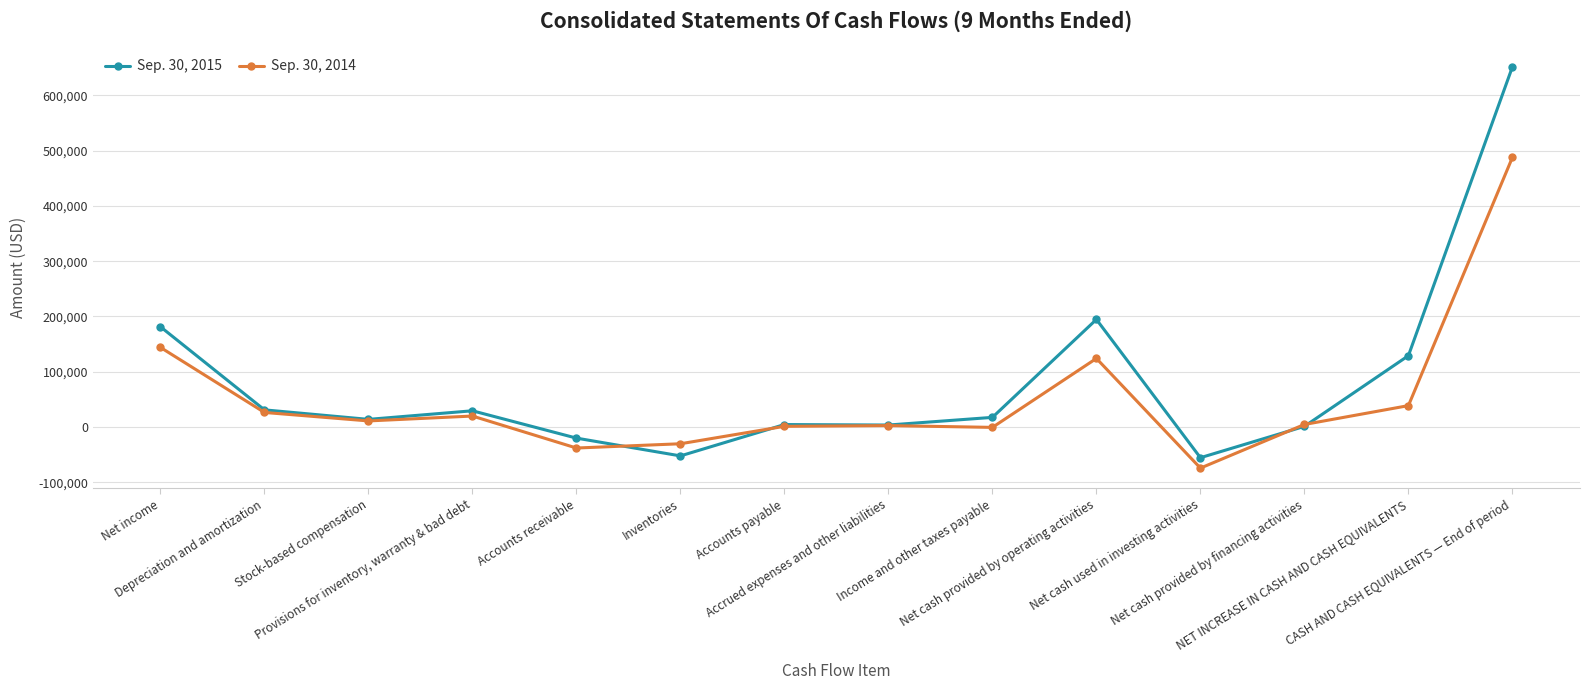

True or false: Sep. 30, 2014 has more than 1 points higher than both neighbors.

True